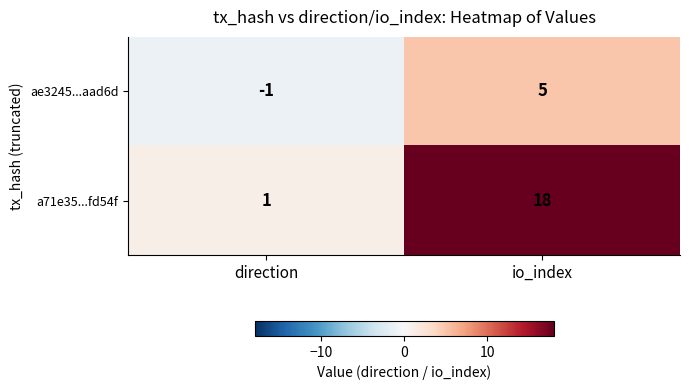

The value of a71e35...fd54f at direction is 1. True or false?

True